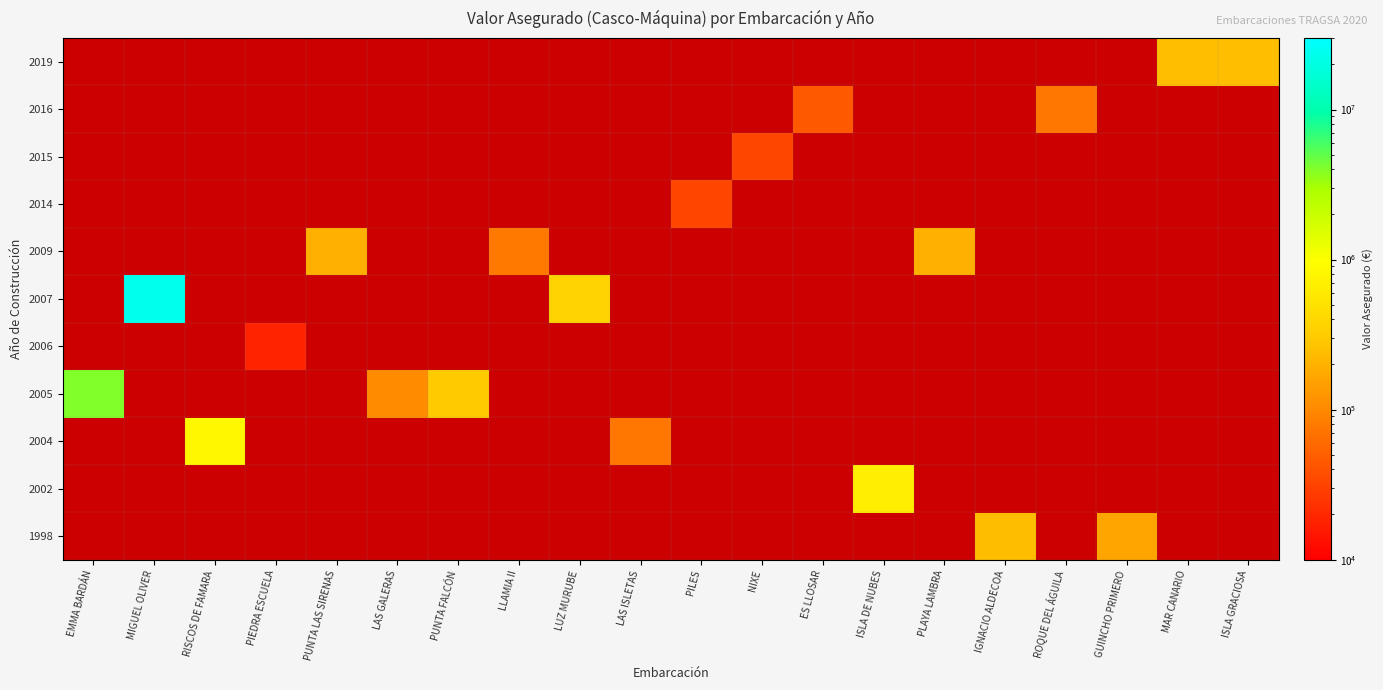

How many data points does each series have?

20